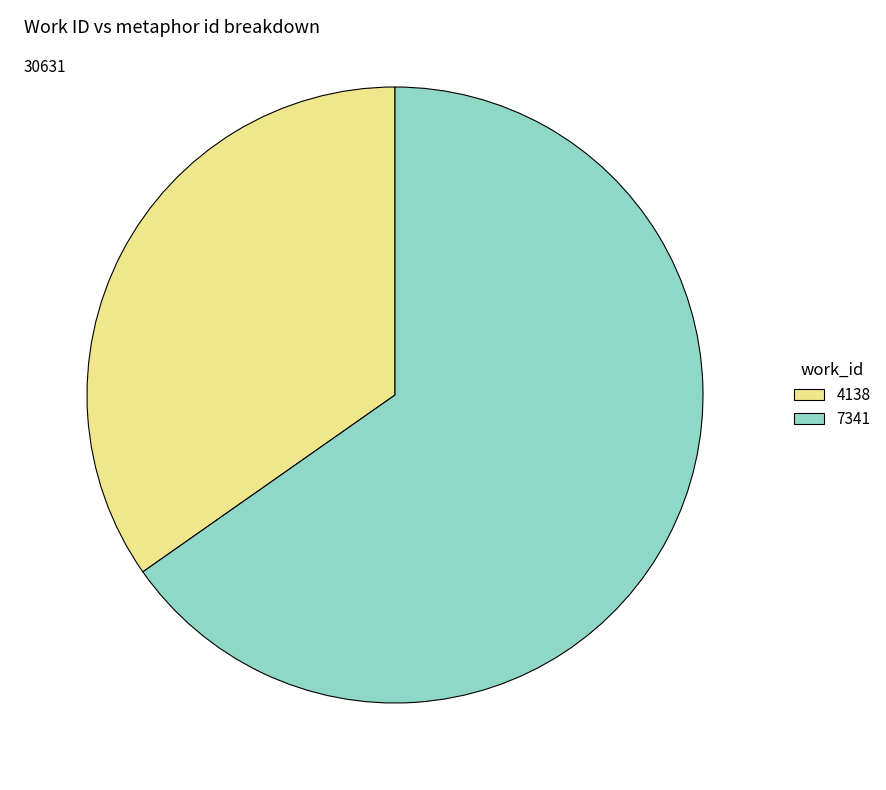

What is the largest slice in the pie chart?

7341